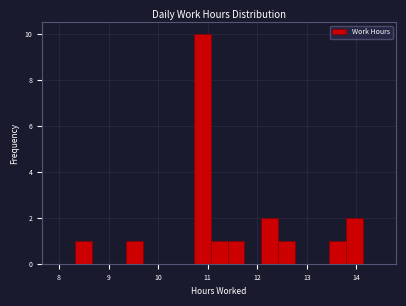

Read against the x-axis, roughly where is the centre of the tallest bar?

10.9